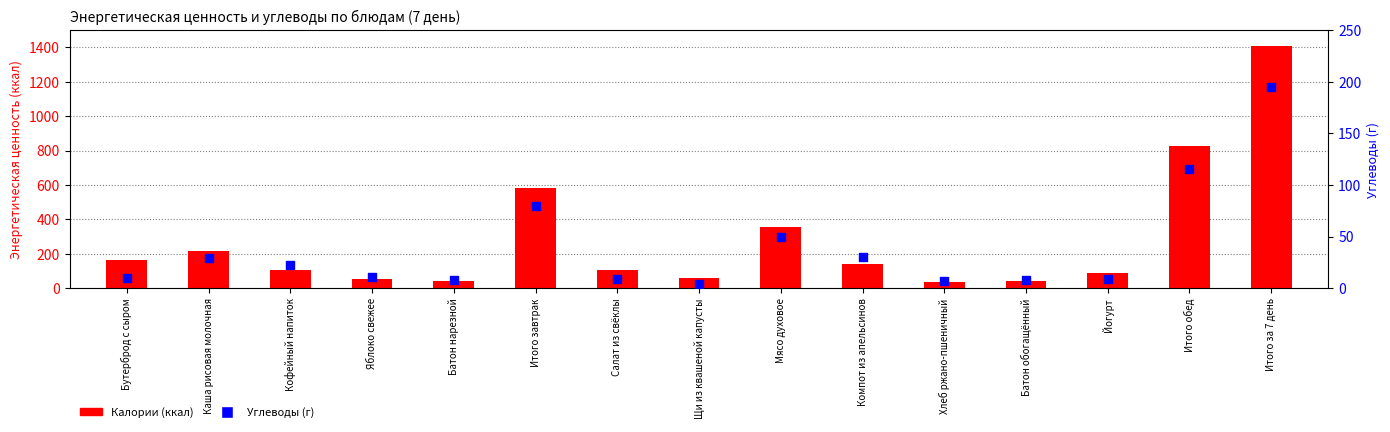

At how many categories does at least one series exceed 596?

2